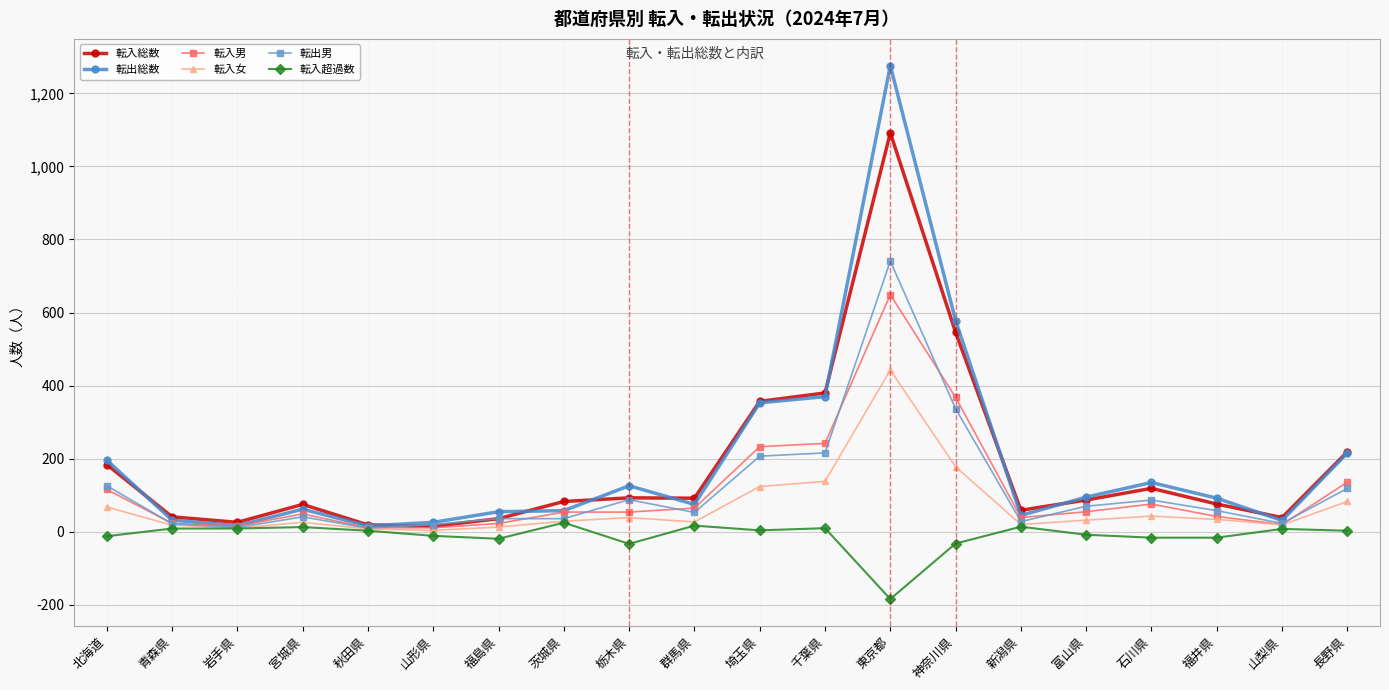

At how many categories does at least one series exceed 739?

1